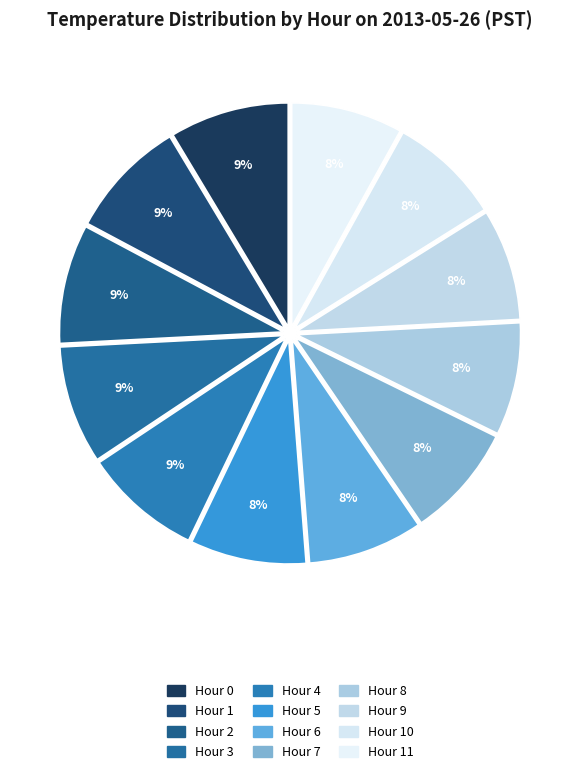

Count the number of slices in the pie.

12